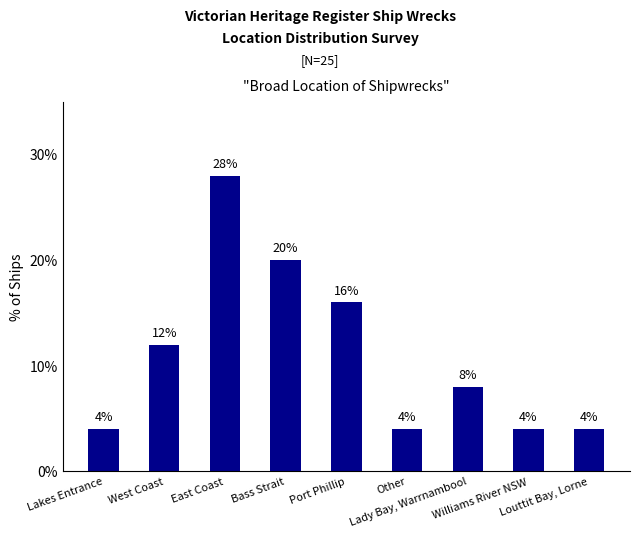

The chart shows a value of 16.0 at Port Phillip. True or false?

True